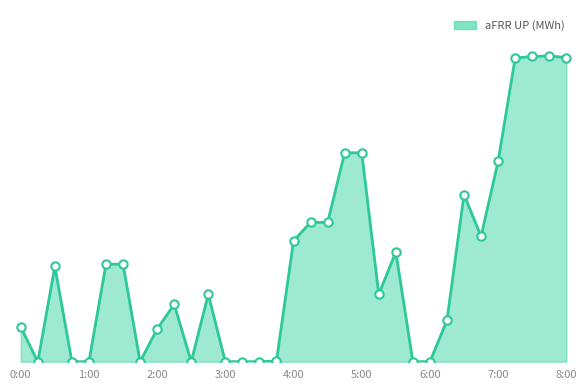

Does the chart have visible grid lines?

No